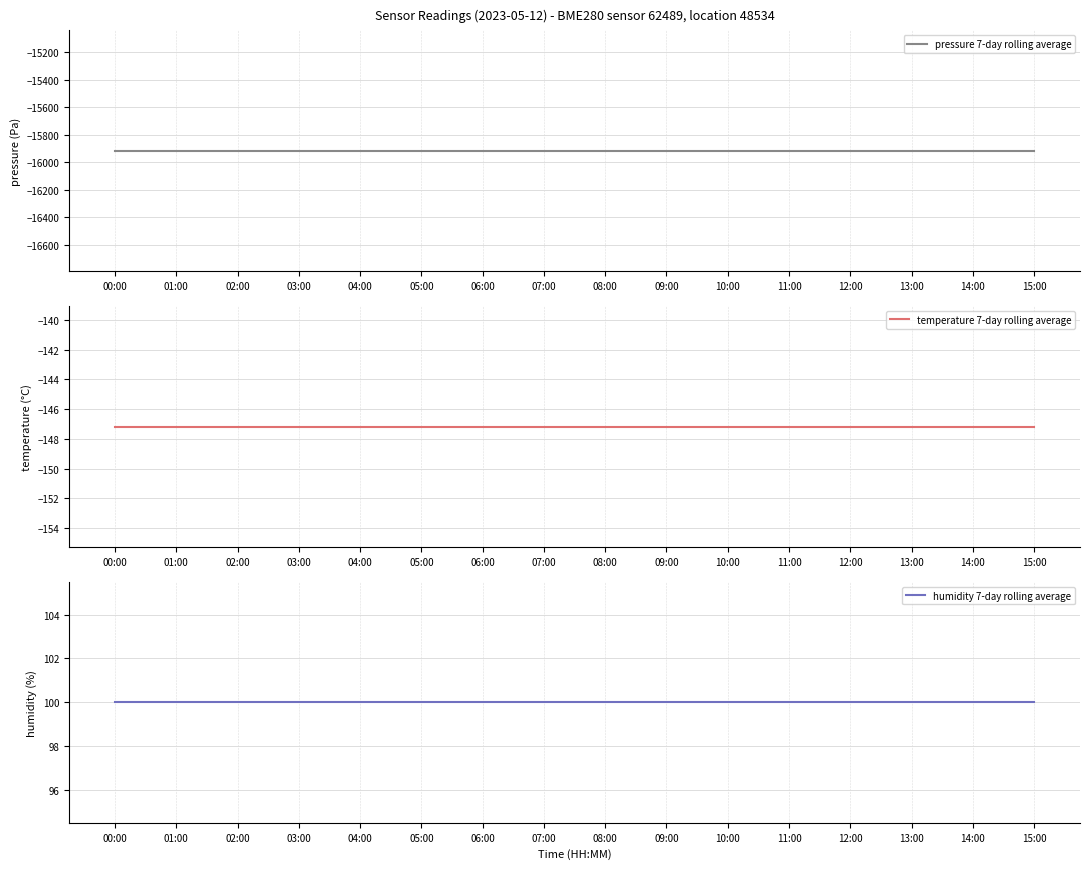

Is this an area chart (filled region under the line)?

No